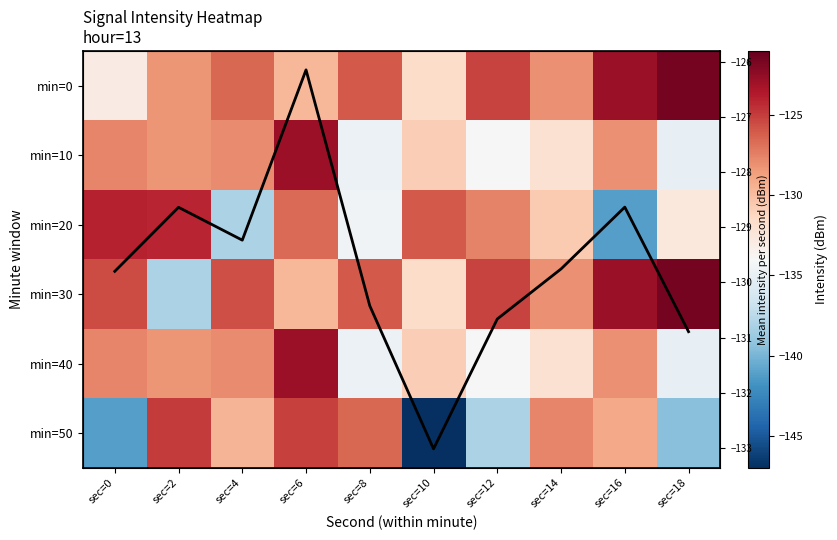

What is the smallest value displayed?

-147.1